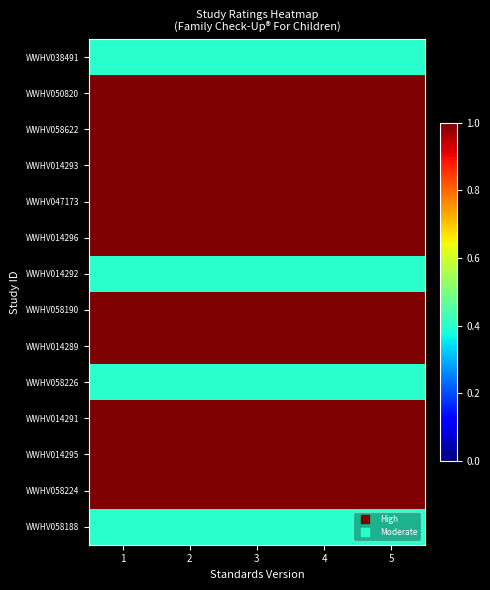

What is the difference between the highest and lowest values at 3?

0.6